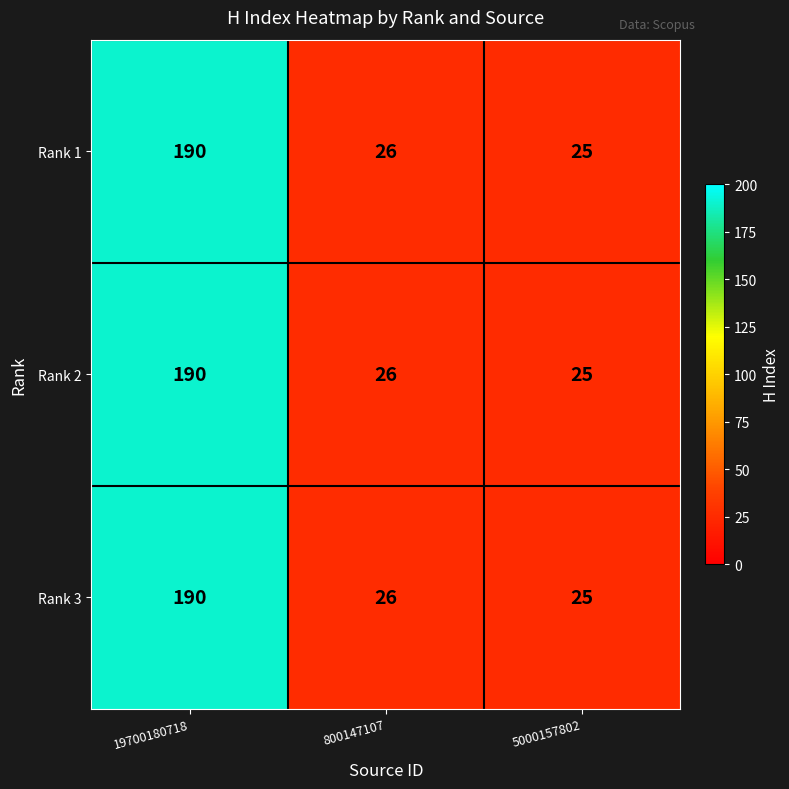

What is the difference between the maximum and minimum values in the Rank 2 series?

165